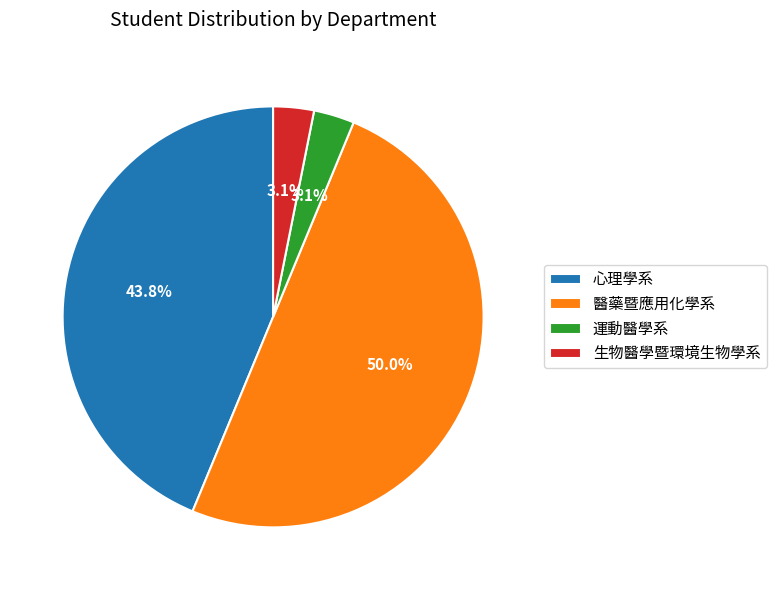

To the nearest percent, what is the combined percentage of 生物醫學暨環境生物學系 and 運動醫學系?

6%